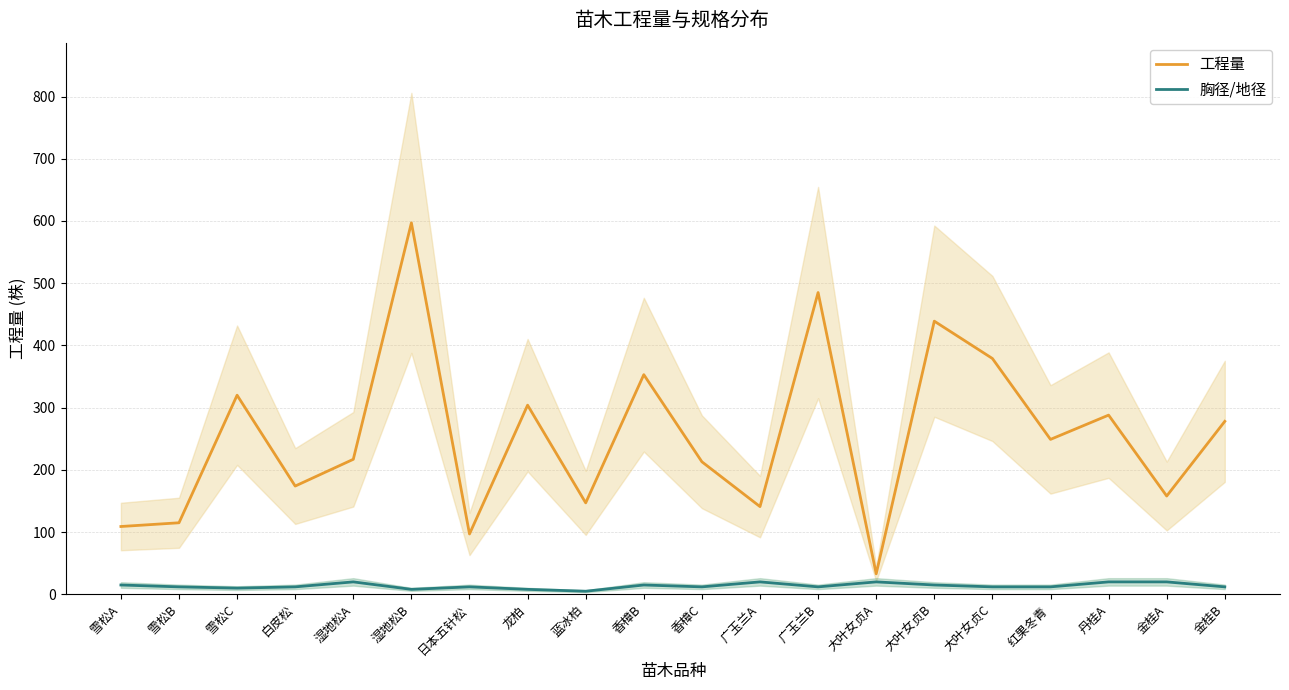

The 胸径/地径 series shows 28 at 大叶女贞A. True or false?

False